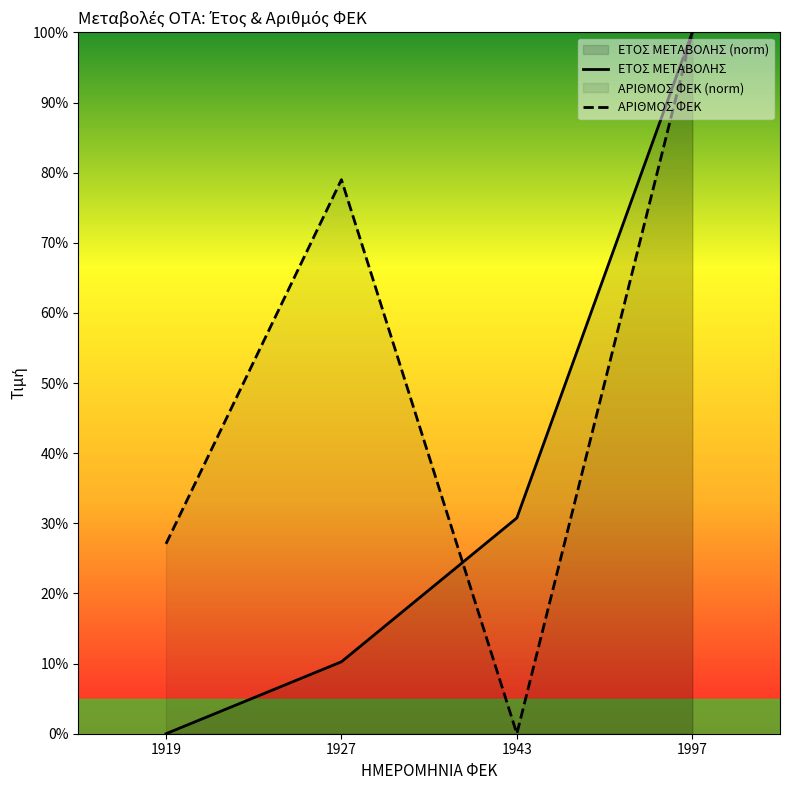

How many data points in ΕΤΟΣ ΜΕΤΑΒΟΛΗΣ are above 30?

2